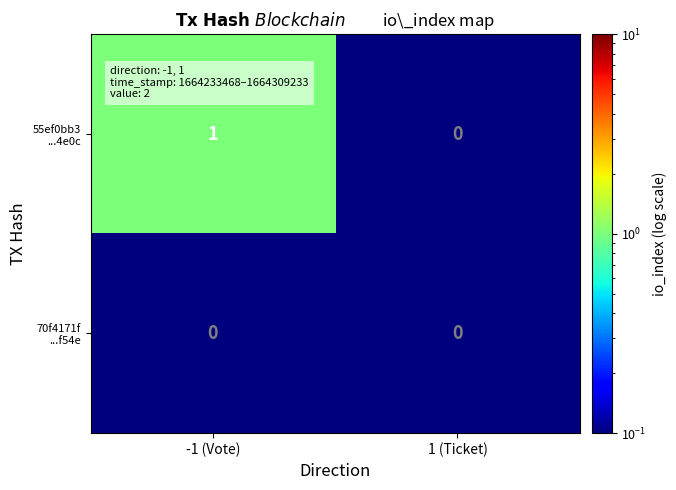

At which category is the sum across all series the highest?

-1 (Vote)